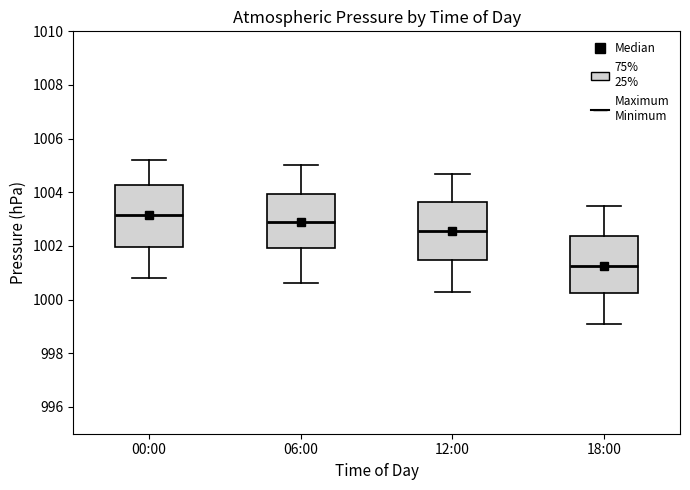

Which box's median line is the lowest?

18:00